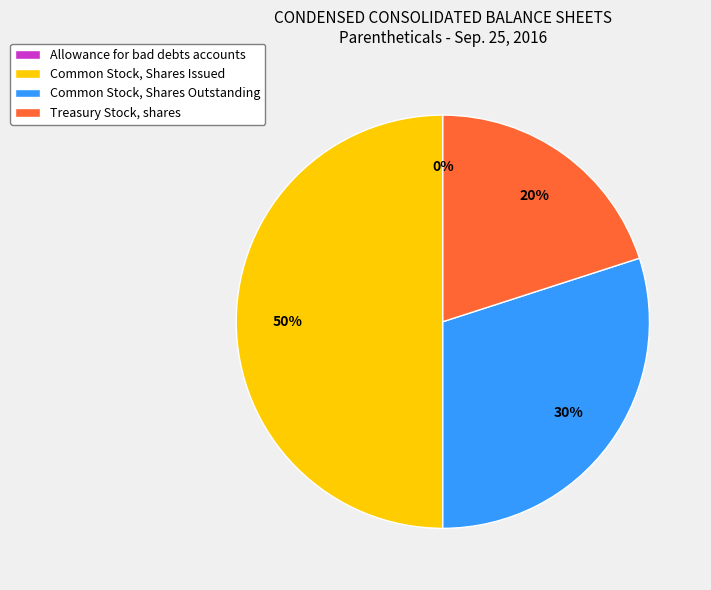

To the nearest percent, what is the average slice percentage?

25%